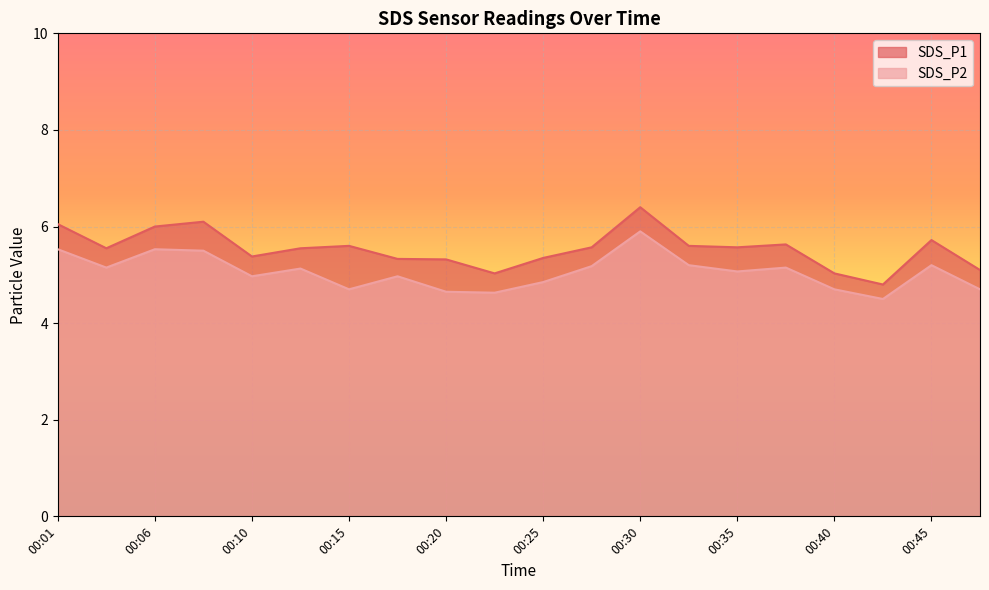

At which category is the sum across all series the highest?

00:30